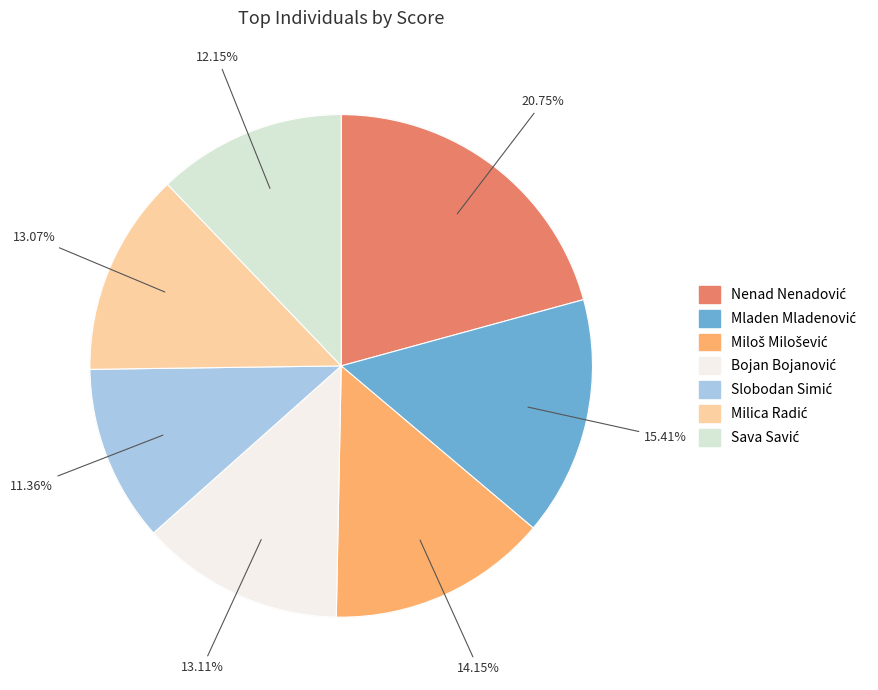

What is the change in value from Miloš Milošević to Milica Radić?

-26